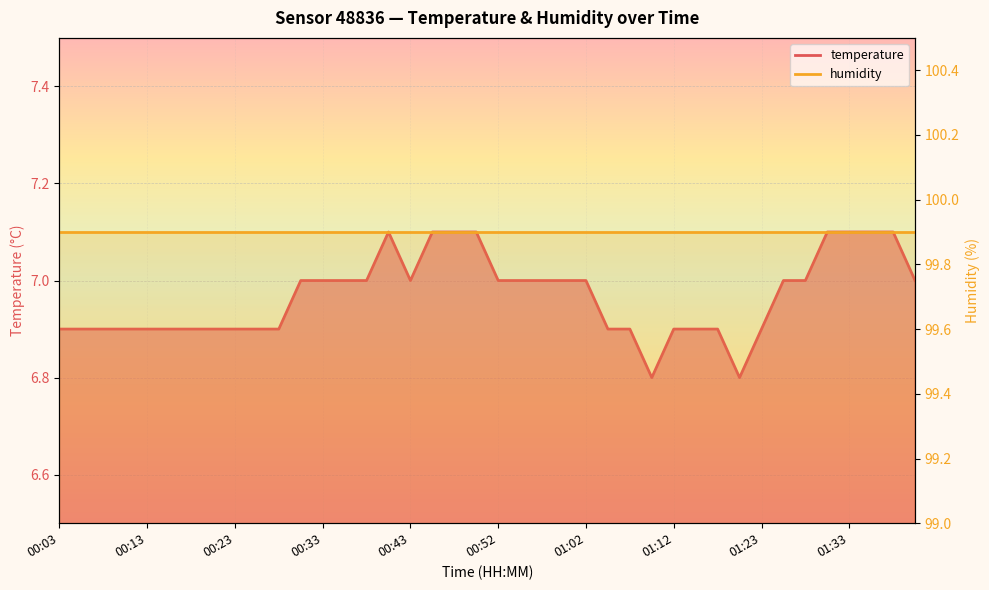

Between 00:23 and 01:40, which is larger?

01:40